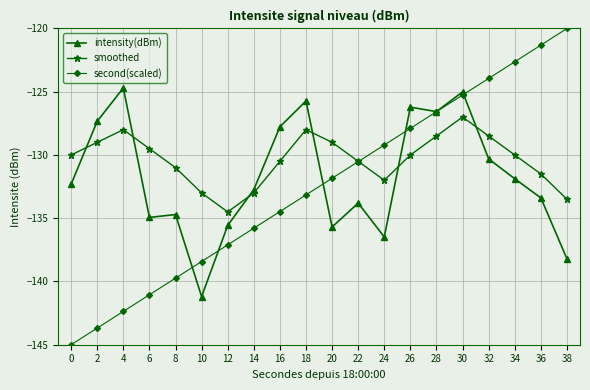

What is the value of the smoothed point at the 2nd from the left?

-129.0